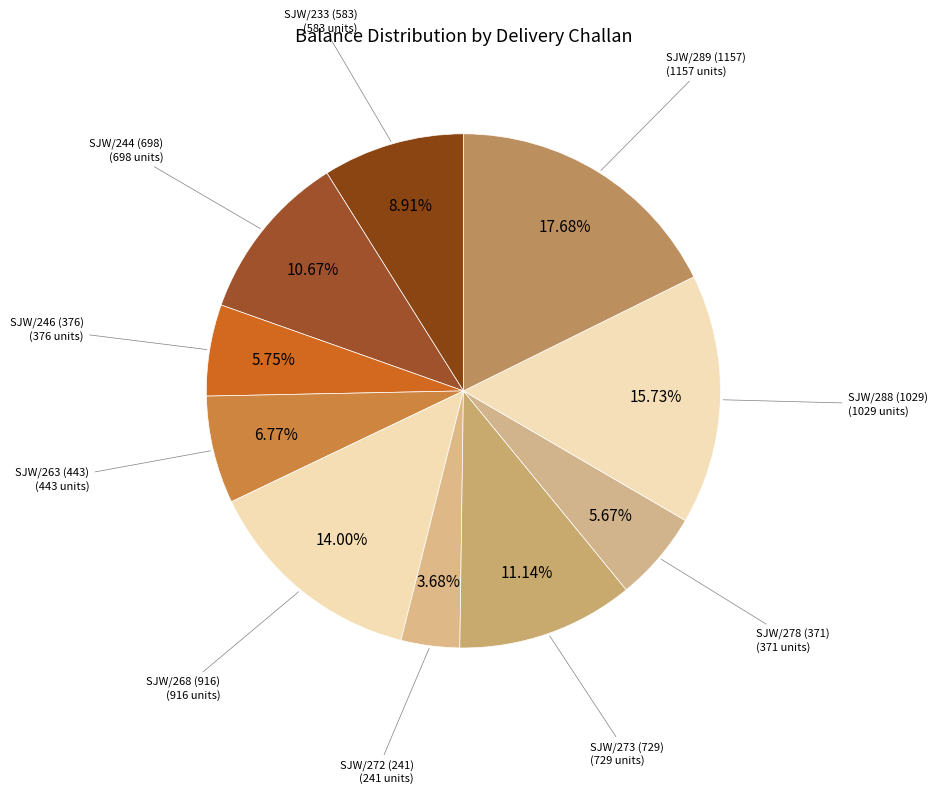

Is there a majority slice in this chart?

No